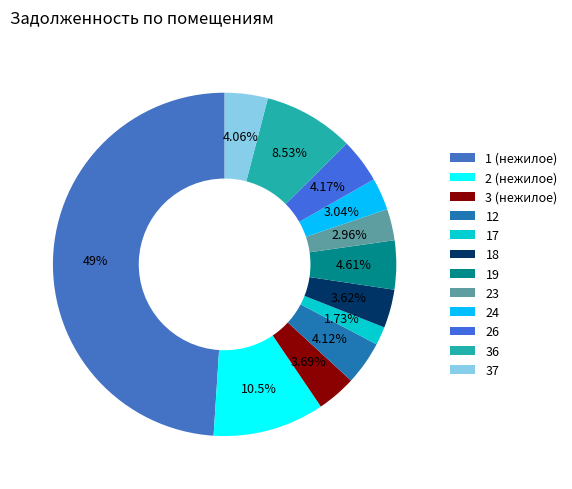

Is there a majority slice in this chart?

No